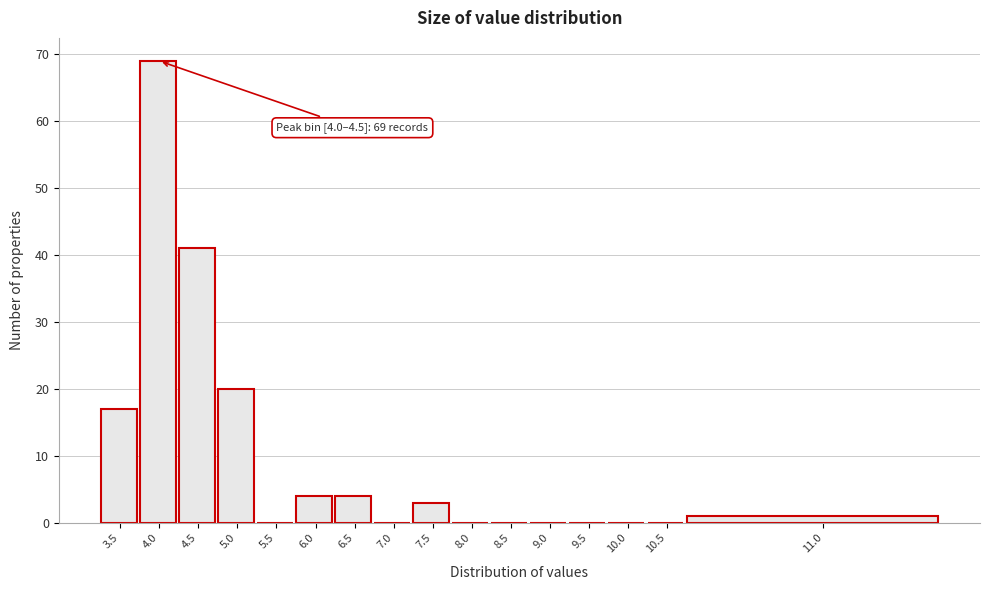

Reading right to left, what are all the values shown in this chart?

11.0=1	10.5=0	10.0=0	9.5=0	9.0=0	8.5=0	8.0=0	7.5=3	7.0=0	6.5=4	6.0=4	5.5=0	5.0=20	4.5=41	4.0=69	3.5=17